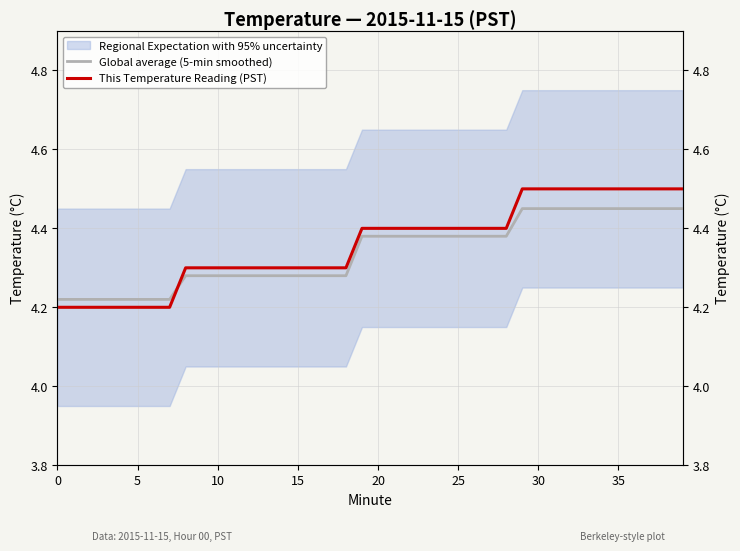

How many lines are shown in the chart?

2